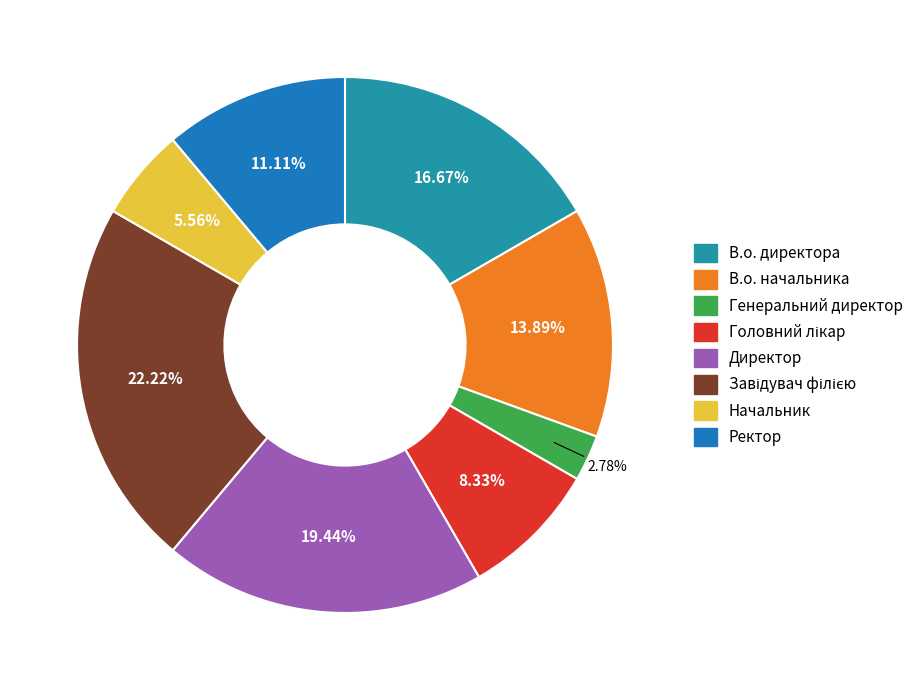

True or false: Генеральний директор accounts for 8% of the total.

False